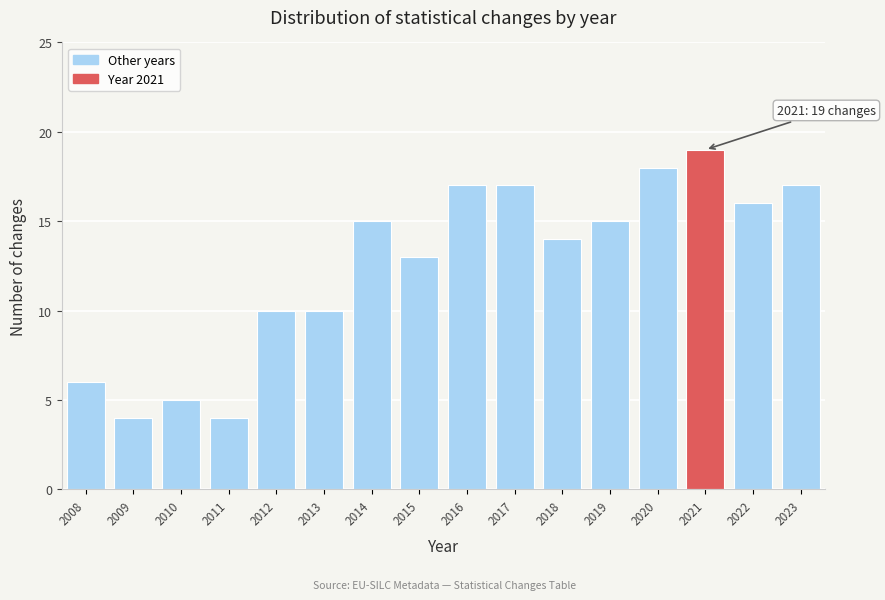

Reading right to left, what are all the values shown in this chart?

17	16	19	18	15	14	17	17	13	15	10	10	4	5	4	6